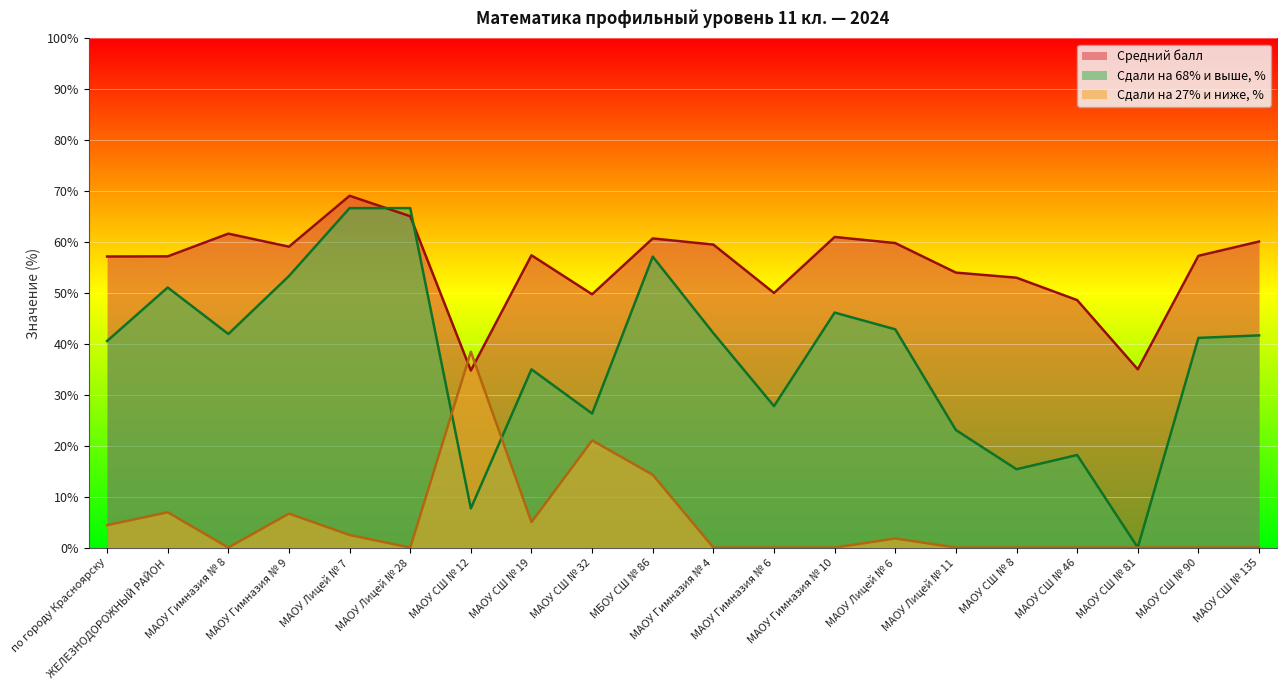

What is the sum of the Сдали на 68% и выше, % values at МАОУ СШ № 90 and МАОУ Гимназия № 9?

94.5